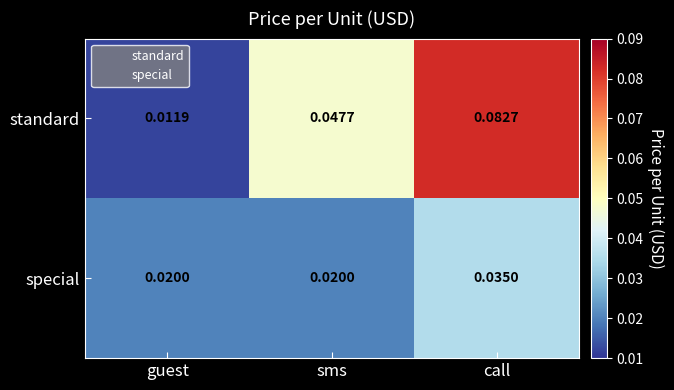

At how many categories does at least one series exceed 0?

3